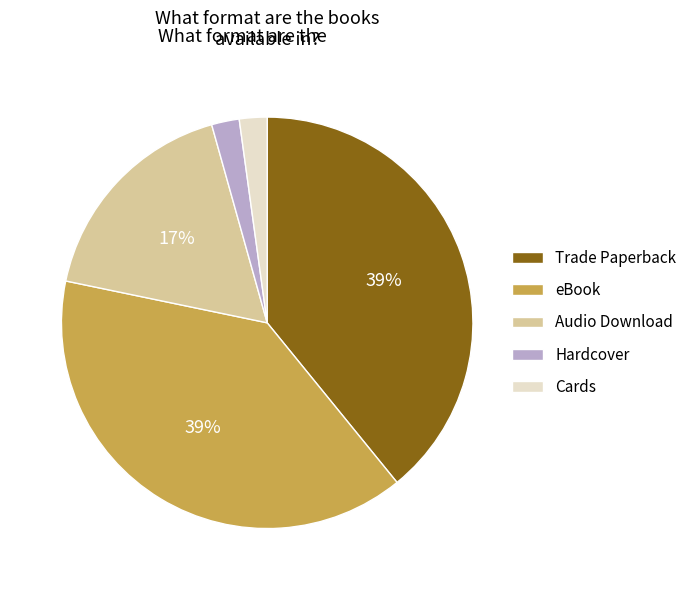

Count the number of slices in the pie.

5